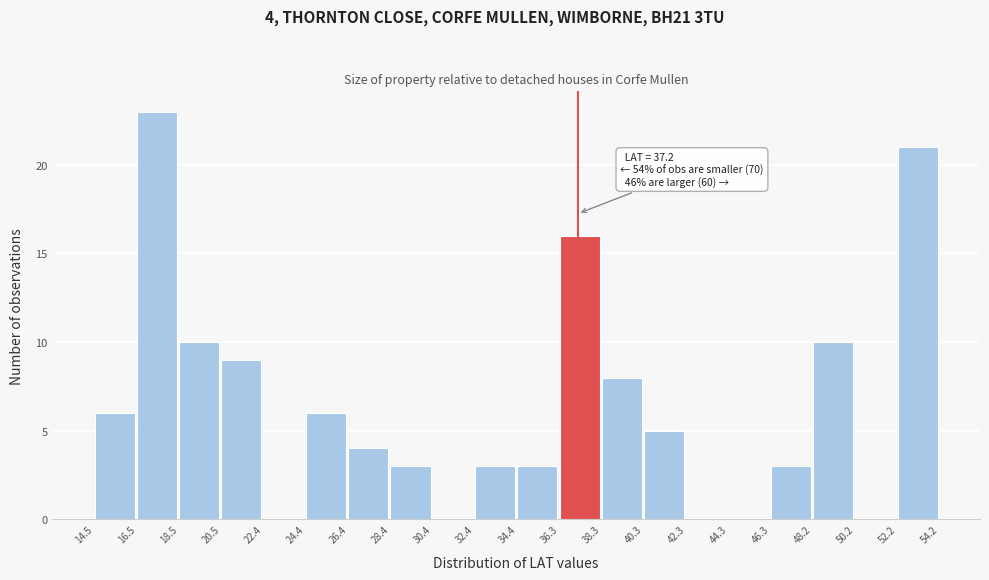

Over which range of the x-axis is the bar tallest?

16.5 to 18.5